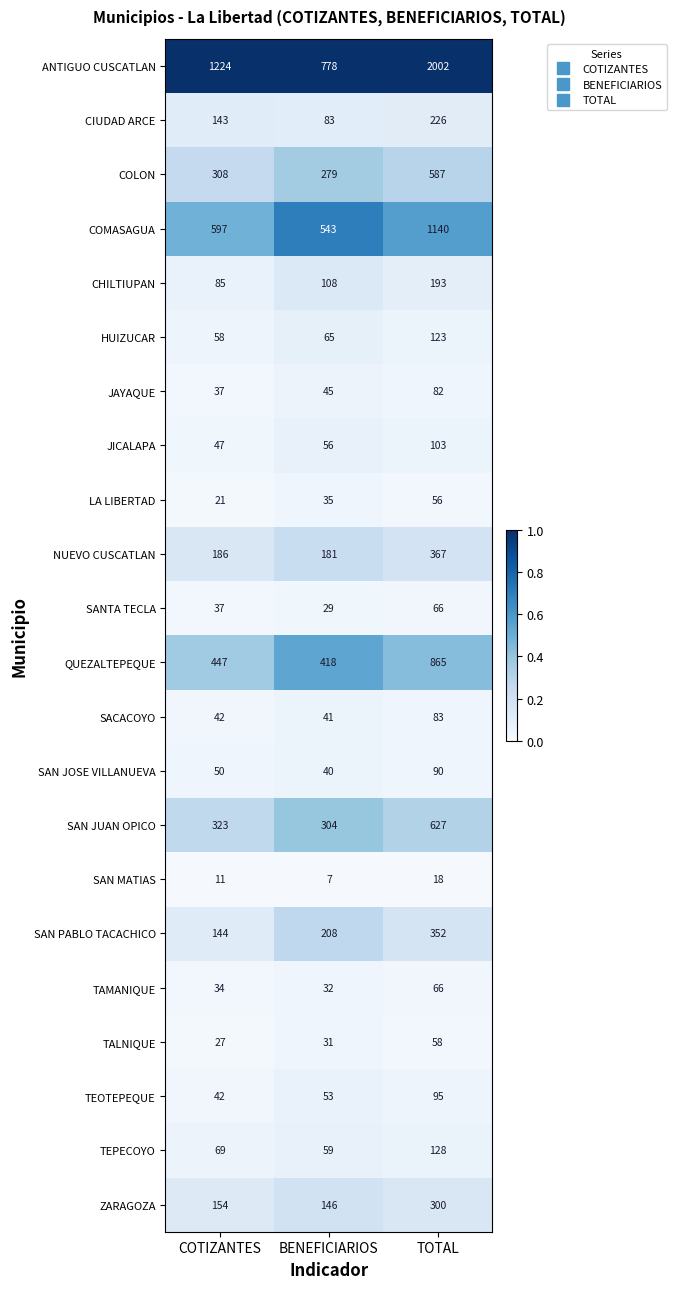

Which series has the widest spread of values?

ANTIGUO CUSCATLAN